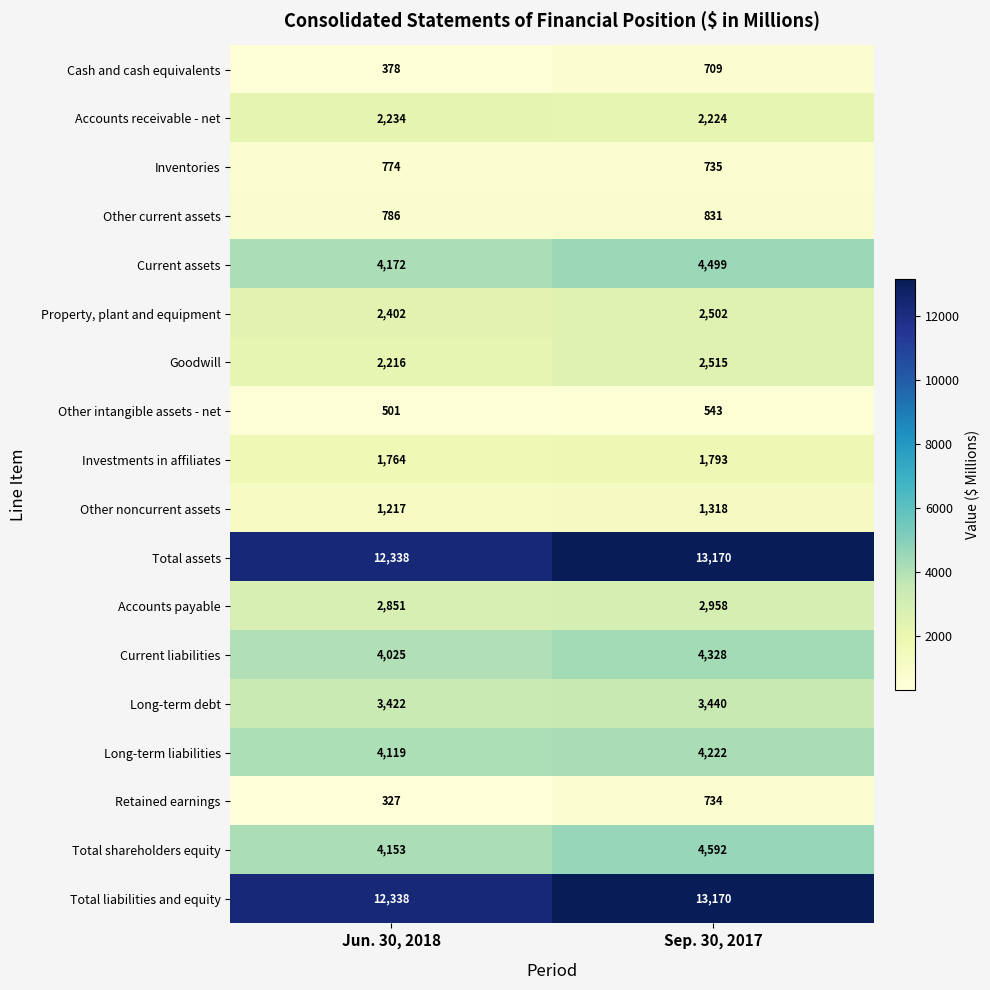

At which category is the sum across all series the highest?

Sep. 30, 2017